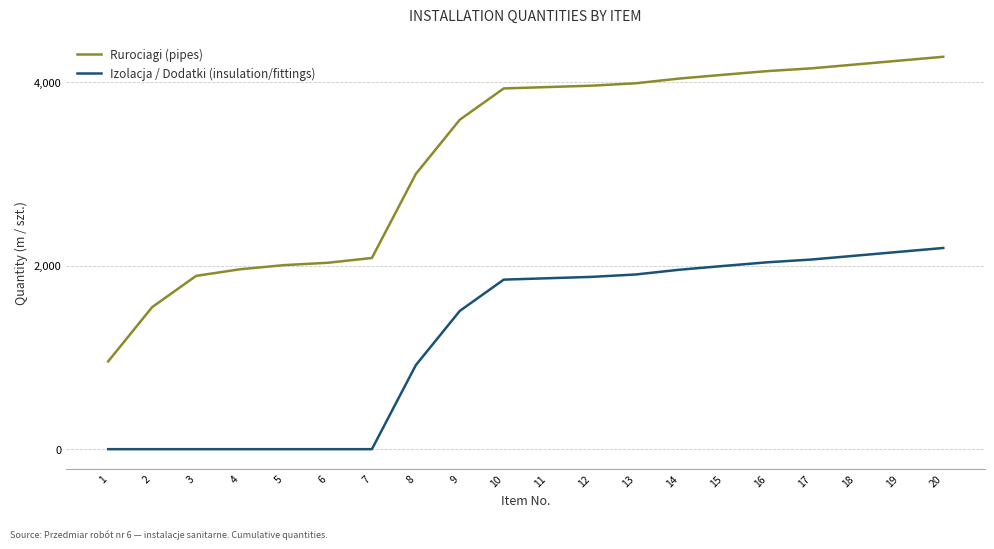

What is the greatest value displayed?

4277